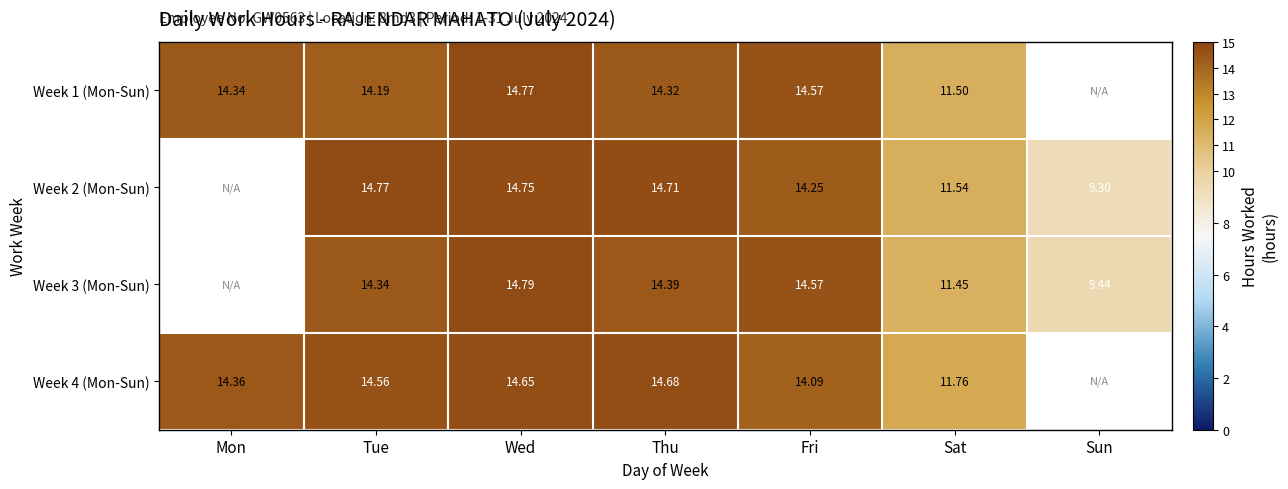

The value of Week 2 (Mon-Sun) at Tue is 14.8. True or false?

True